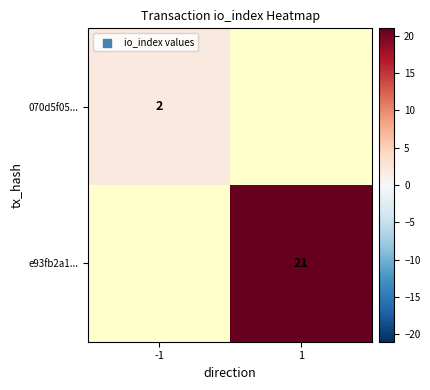

Which has a higher value, 1 or -1?

-1